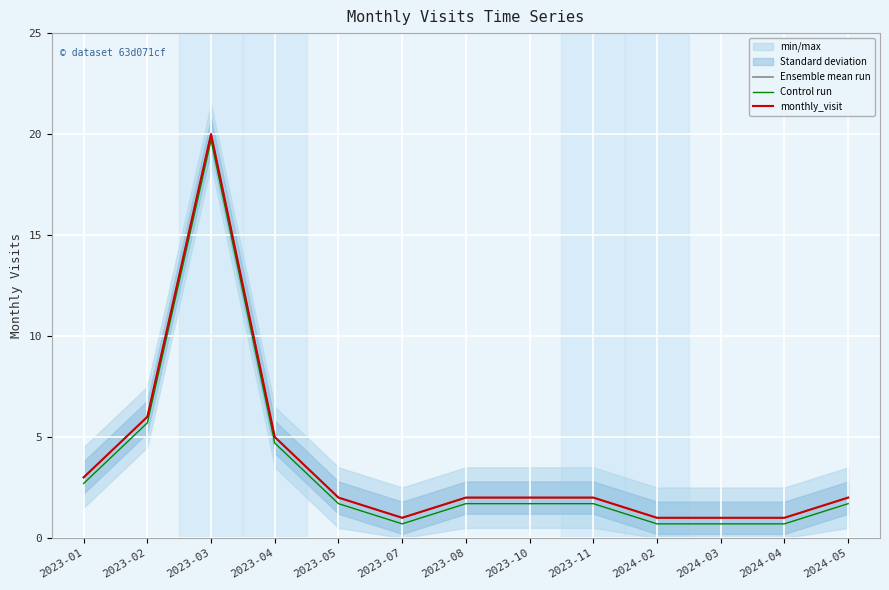

Which series has the largest total across all categories?

Ensemble mean run